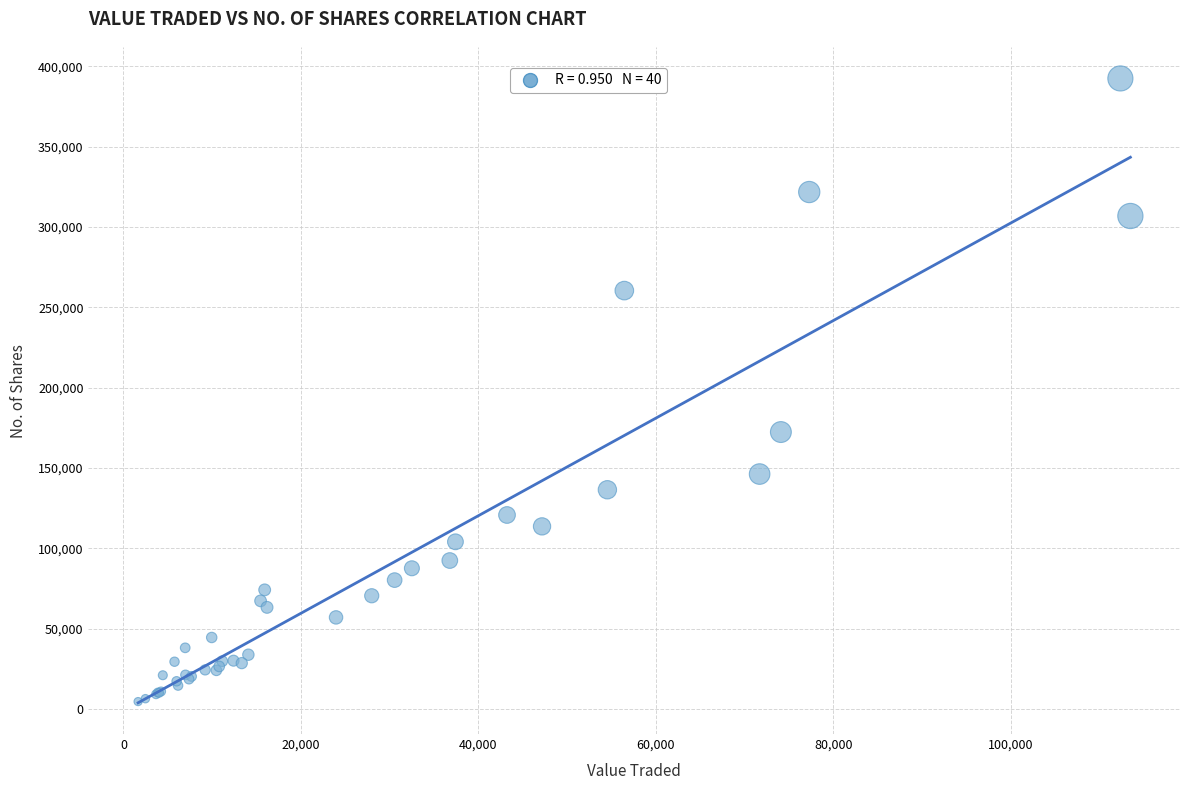

What Y value in the scatter plot is closest to 198503?

172337